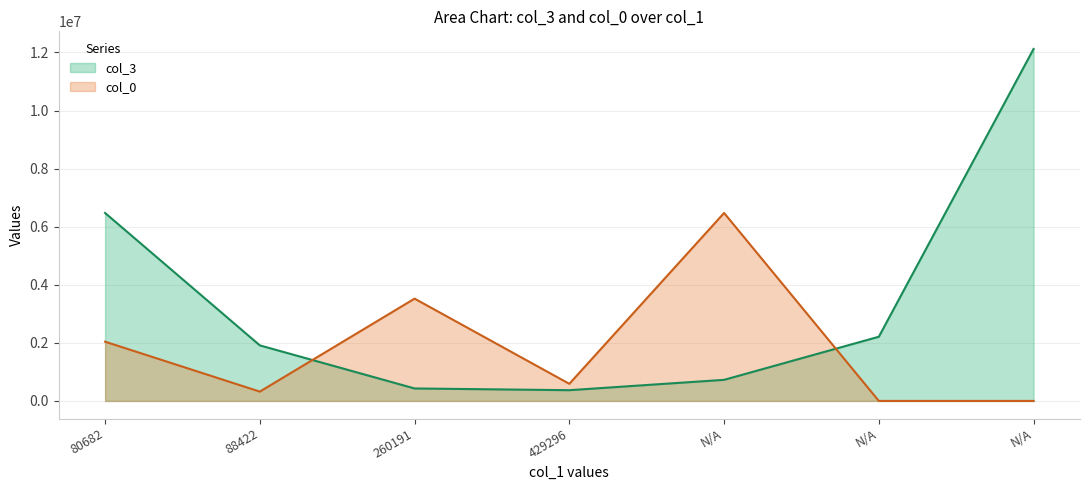

At which label is col_0 closest to 3236285?

260191